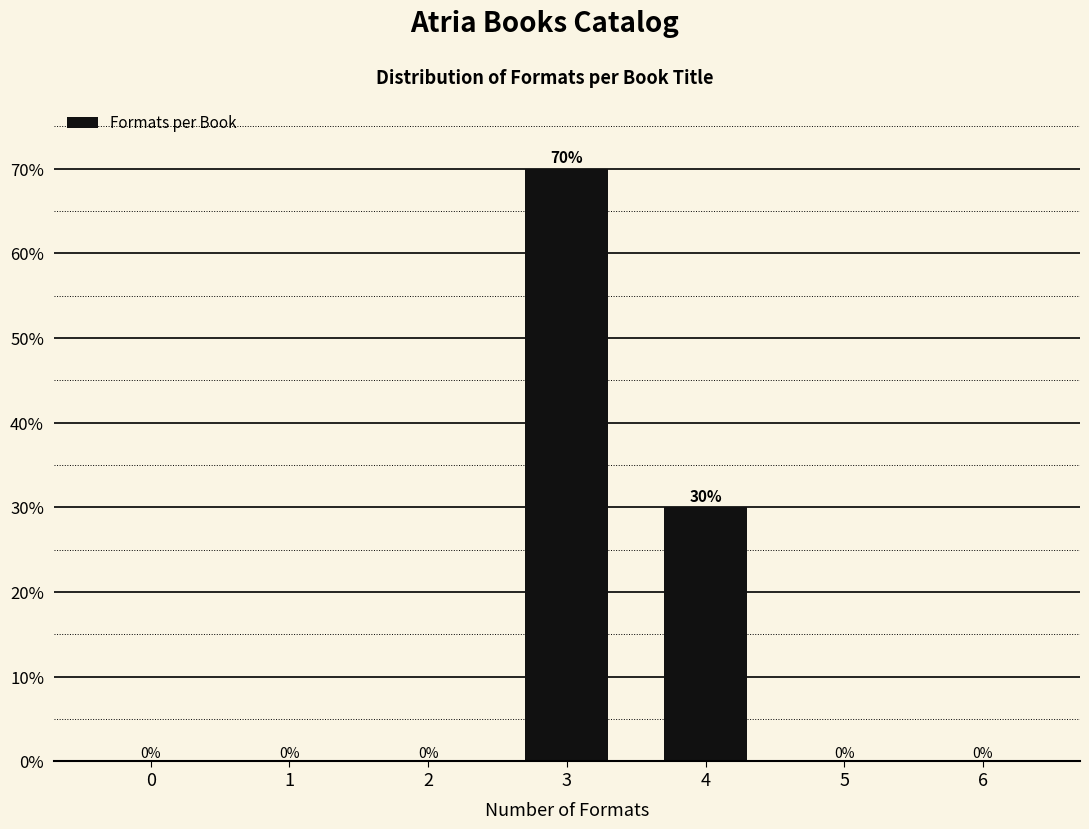

Reading left to right, transcribe all the data shown in this chart.

0=0	1=0	2=0	3=70	4=30	5=0	6=0